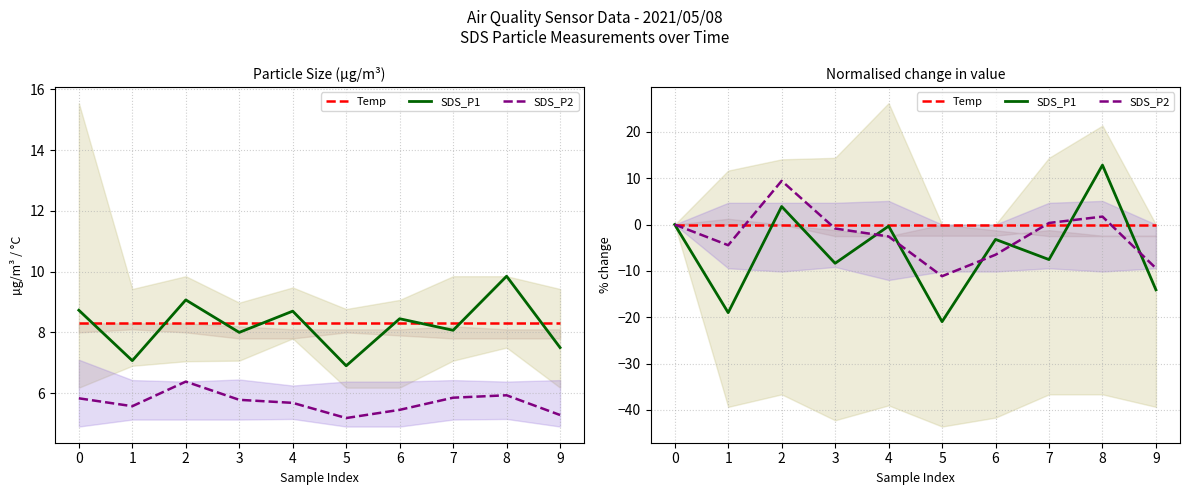

Reading right to left, what are all the values shown in this chart?

Temp: 0.0	0.0	0.0	0.0	0.0	0.0	0.0	0.0	0.0	0.0
SDS_P1: -14.1	12.8	-7.6	-3.2	-21.0	-0.3	-8.4	3.9	-19.0	0.0
SDS_P2: -9.4	1.7	0.3	-6.5	-11.1	-2.6	-0.9	9.4	-4.5	0.0